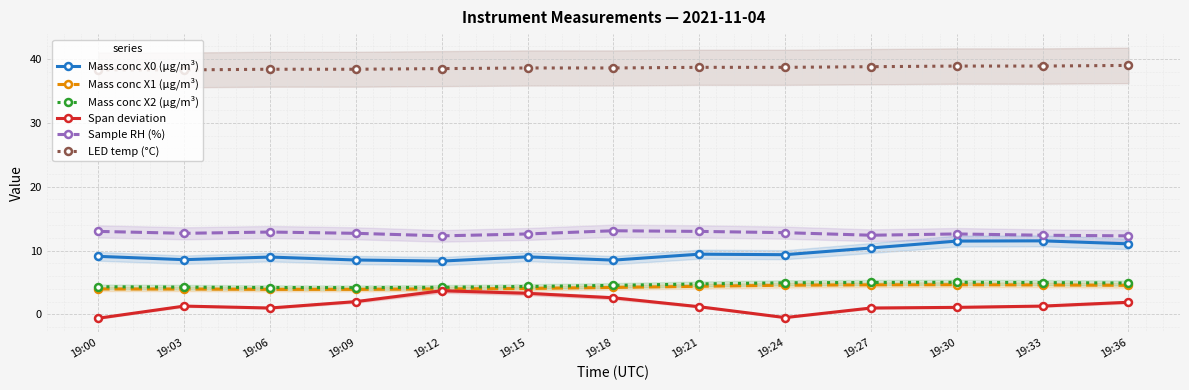

How many data points in Span deviation are above 1?

9